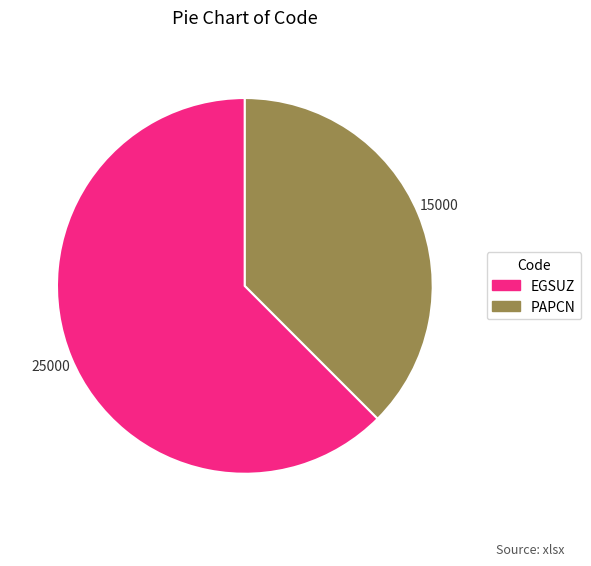

Which category has the smallest portion of the pie?

PAPCN